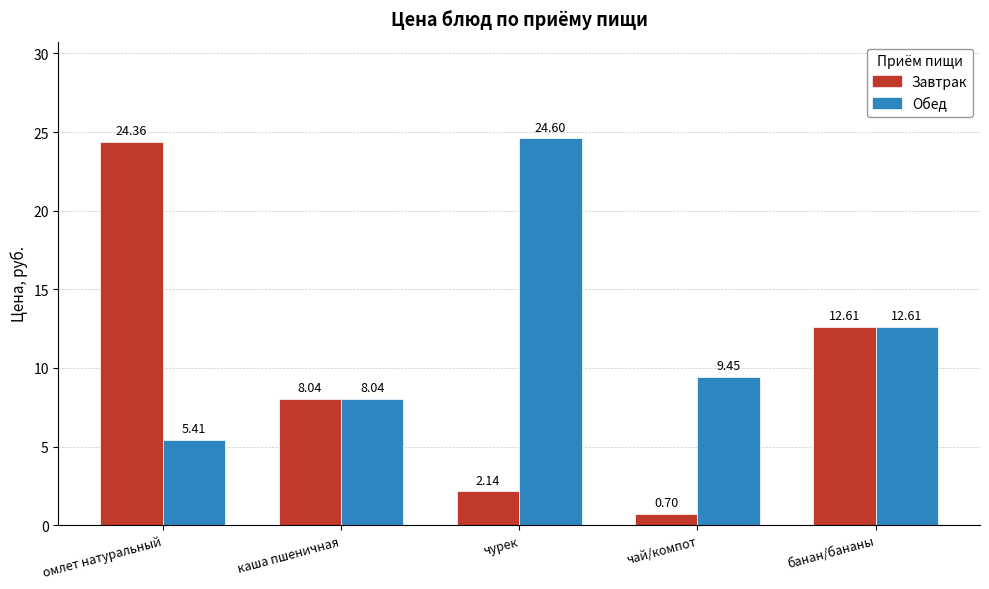

Rank the series by their maximum value, from lowest to highest.

Завтрак, Обед